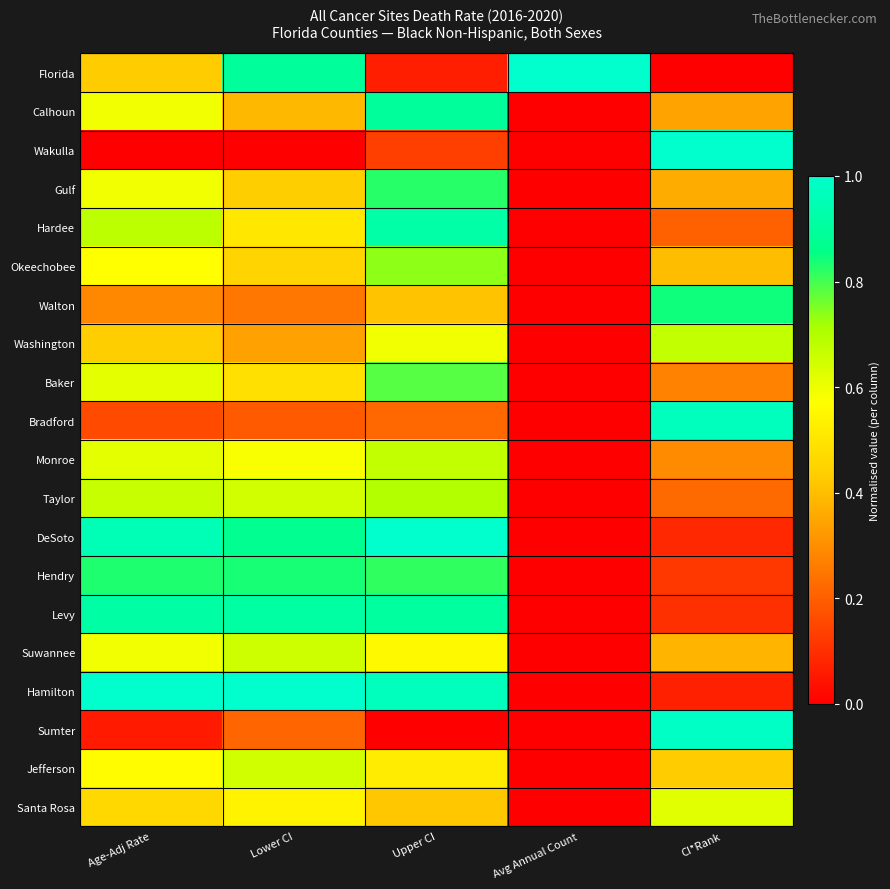

Reading left to right, transcribe all the data shown in this chart.

Florida: Age-Adj Rate=0.4	Lower CI=0.9	Upper CI=0.1	Avg Annual Count=1.0	CI*Rank=0.0
Calhoun: Age-Adj Rate=0.6	Lower CI=0.4	Upper CI=0.9	Avg Annual Count=0.0	CI*Rank=0.3
Wakulla: Age-Adj Rate=0.0	Lower CI=0.0	Upper CI=0.1	Avg Annual Count=0.0	CI*Rank=1.0
Gulf: Age-Adj Rate=0.6	Lower CI=0.4	Upper CI=0.8	Avg Annual Count=0.0	CI*Rank=0.4
Hardee: Age-Adj Rate=0.7	Lower CI=0.5	Upper CI=0.9	Avg Annual Count=0.0	CI*Rank=0.2
Okeechobee: Age-Adj Rate=0.6	Lower CI=0.5	Upper CI=0.7	Avg Annual Count=0.0	CI*Rank=0.4
Walton: Age-Adj Rate=0.3	Lower CI=0.2	Upper CI=0.4	Avg Annual Count=0.0	CI*Rank=0.8
Washington: Age-Adj Rate=0.4	Lower CI=0.3	Upper CI=0.6	Avg Annual Count=0.0	CI*Rank=0.7
Baker: Age-Adj Rate=0.6	Lower CI=0.5	Upper CI=0.8	Avg Annual Count=0.0	CI*Rank=0.3
Bradford: Age-Adj Rate=0.2	Lower CI=0.2	Upper CI=0.2	Avg Annual Count=0.0	CI*Rank=1.0
Monroe: Age-Adj Rate=0.6	Lower CI=0.6	Upper CI=0.7	Avg Annual Count=0.0	CI*Rank=0.3
Taylor: Age-Adj Rate=0.7	Lower CI=0.6	Upper CI=0.7	Avg Annual Count=0.0	CI*Rank=0.2
DeSoto: Age-Adj Rate=1.0	Lower CI=0.9	Upper CI=1.0	Avg Annual Count=0.0	CI*Rank=0.1
Hendry: Age-Adj Rate=0.8	Lower CI=0.8	Upper CI=0.8	Avg Annual Count=0.0	CI*Rank=0.1
Levy: Age-Adj Rate=0.9	Lower CI=0.9	Upper CI=0.9	Avg Annual Count=0.0	CI*Rank=0.1
Suwannee: Age-Adj Rate=0.6	Lower CI=0.7	Upper CI=0.6	Avg Annual Count=0.0	CI*Rank=0.4
Hamilton: Age-Adj Rate=1.0	Lower CI=1.0	Upper CI=1.0	Avg Annual Count=0.0	CI*Rank=0.1
Sumter: Age-Adj Rate=0.1	Lower CI=0.2	Upper CI=0.0	Avg Annual Count=0.0	CI*Rank=1.0
Jefferson: Age-Adj Rate=0.6	Lower CI=0.6	Upper CI=0.5	Avg Annual Count=0.0	CI*Rank=0.4
Santa Rosa: Age-Adj Rate=0.5	Lower CI=0.5	Upper CI=0.4	Avg Annual Count=0.0	CI*Rank=0.6